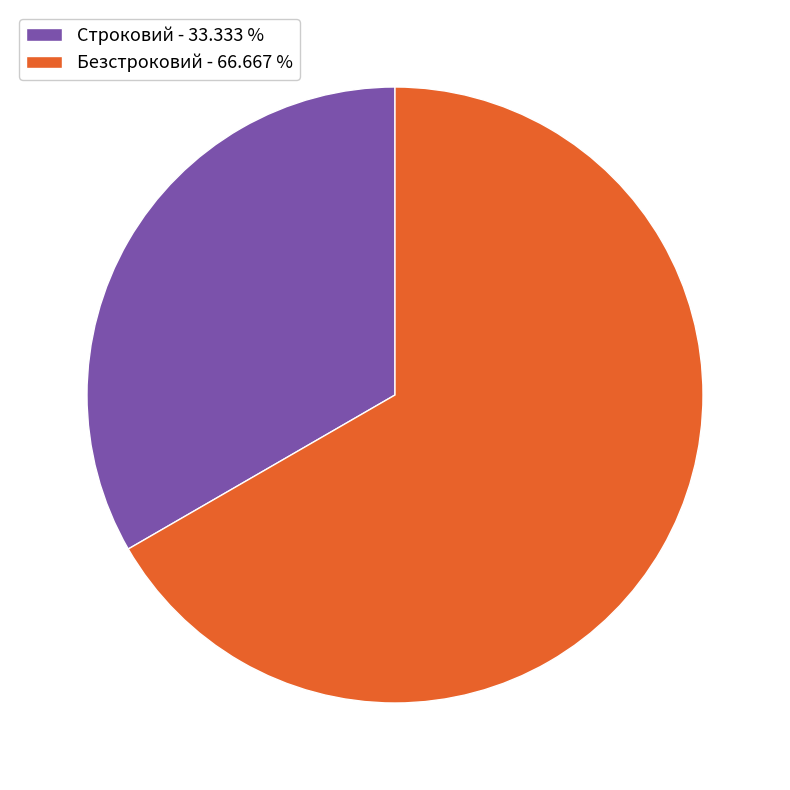

Count the number of slices in the pie.

2